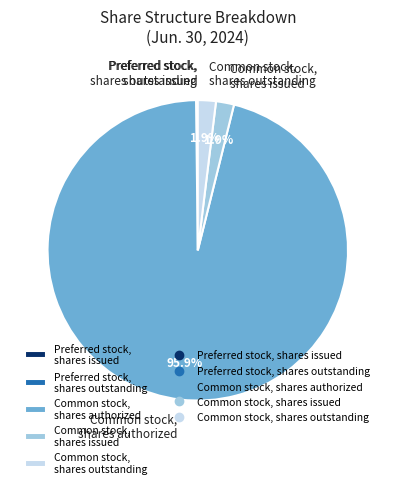

Between Common stock, shares issued and Common stock, shares authorized, which is larger?

Common stock, shares authorized